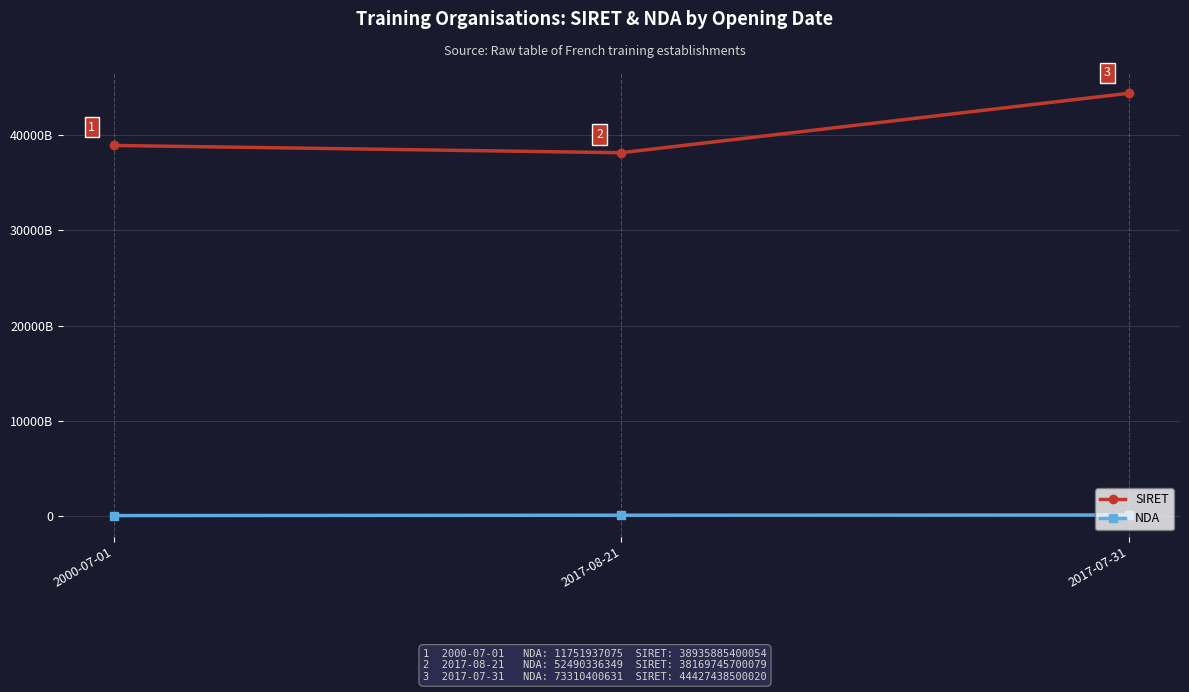

The value of SIRET at 2017-08-21 is 64131764117736. True or false?

False